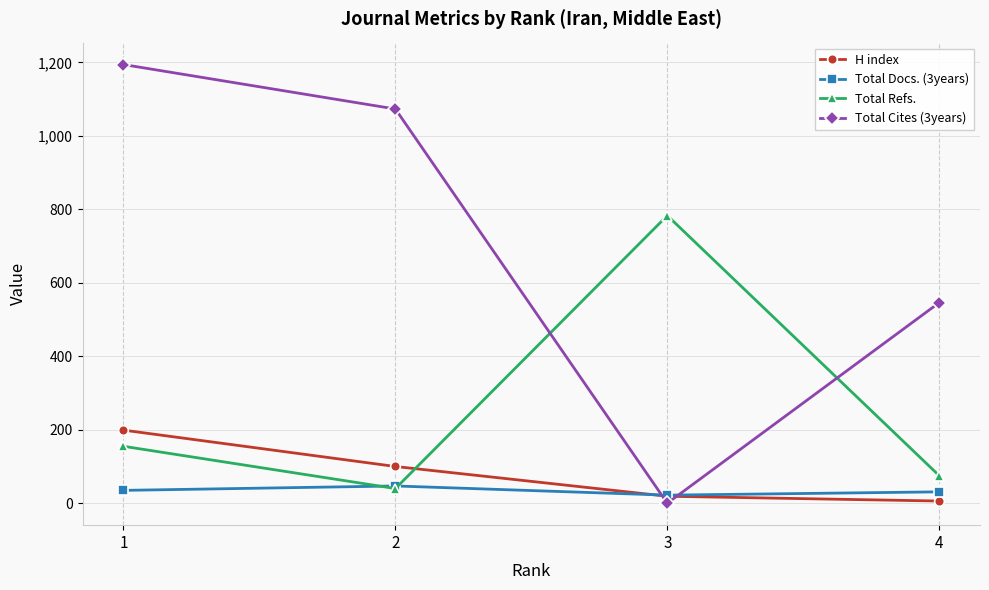

Which series has the largest range (max minus min)?

Total Cites (3years)